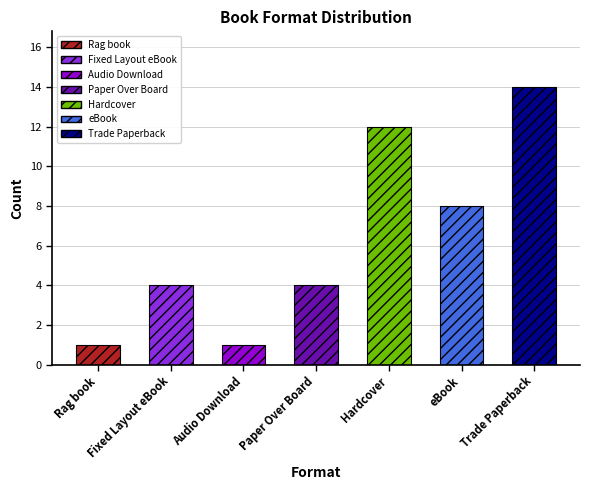

What value does the data have at Hardcover?

12